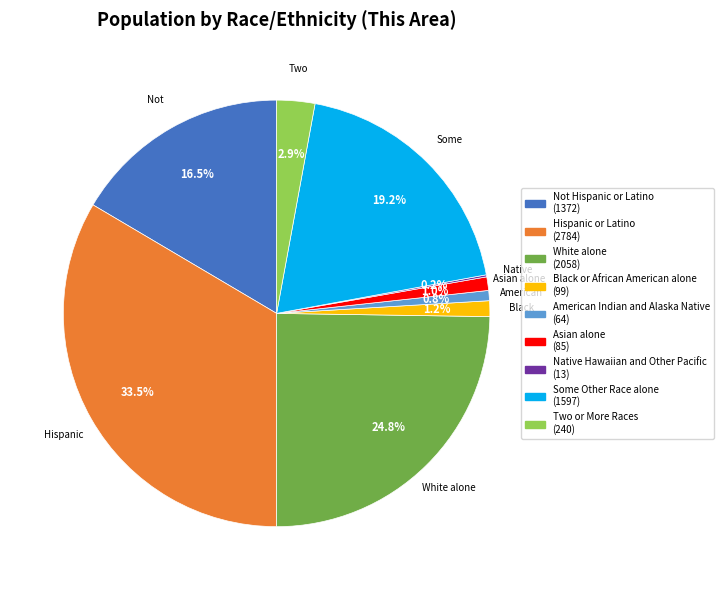

Does any single category account for the majority?

No